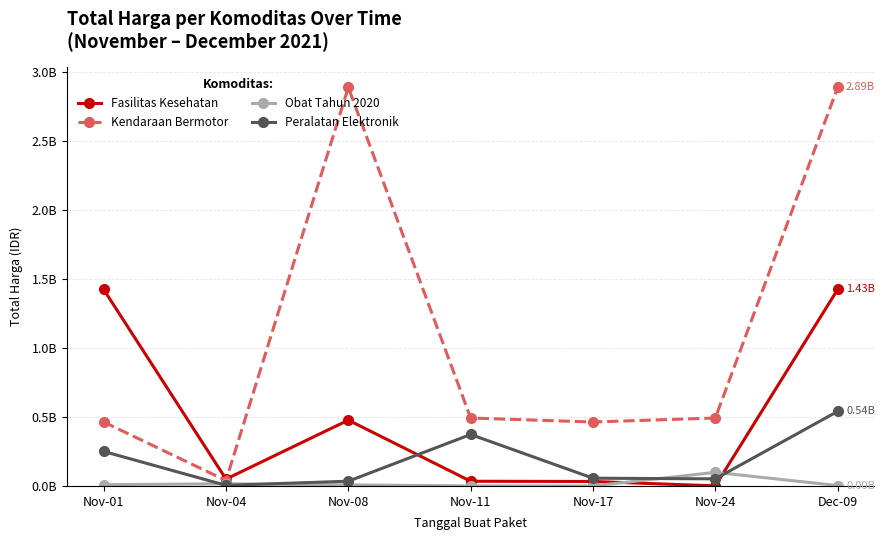

At which category does Kendaraan Bermotor reach its first local peak?

Nov-08